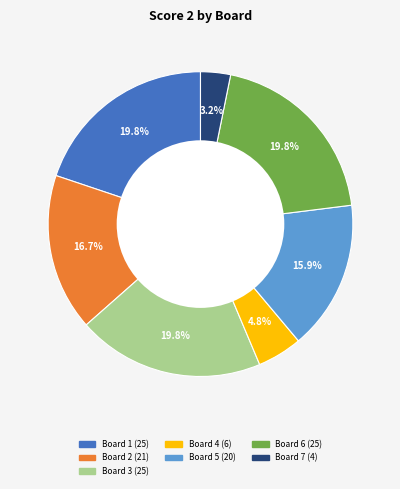

Is there a majority slice in this chart?

No